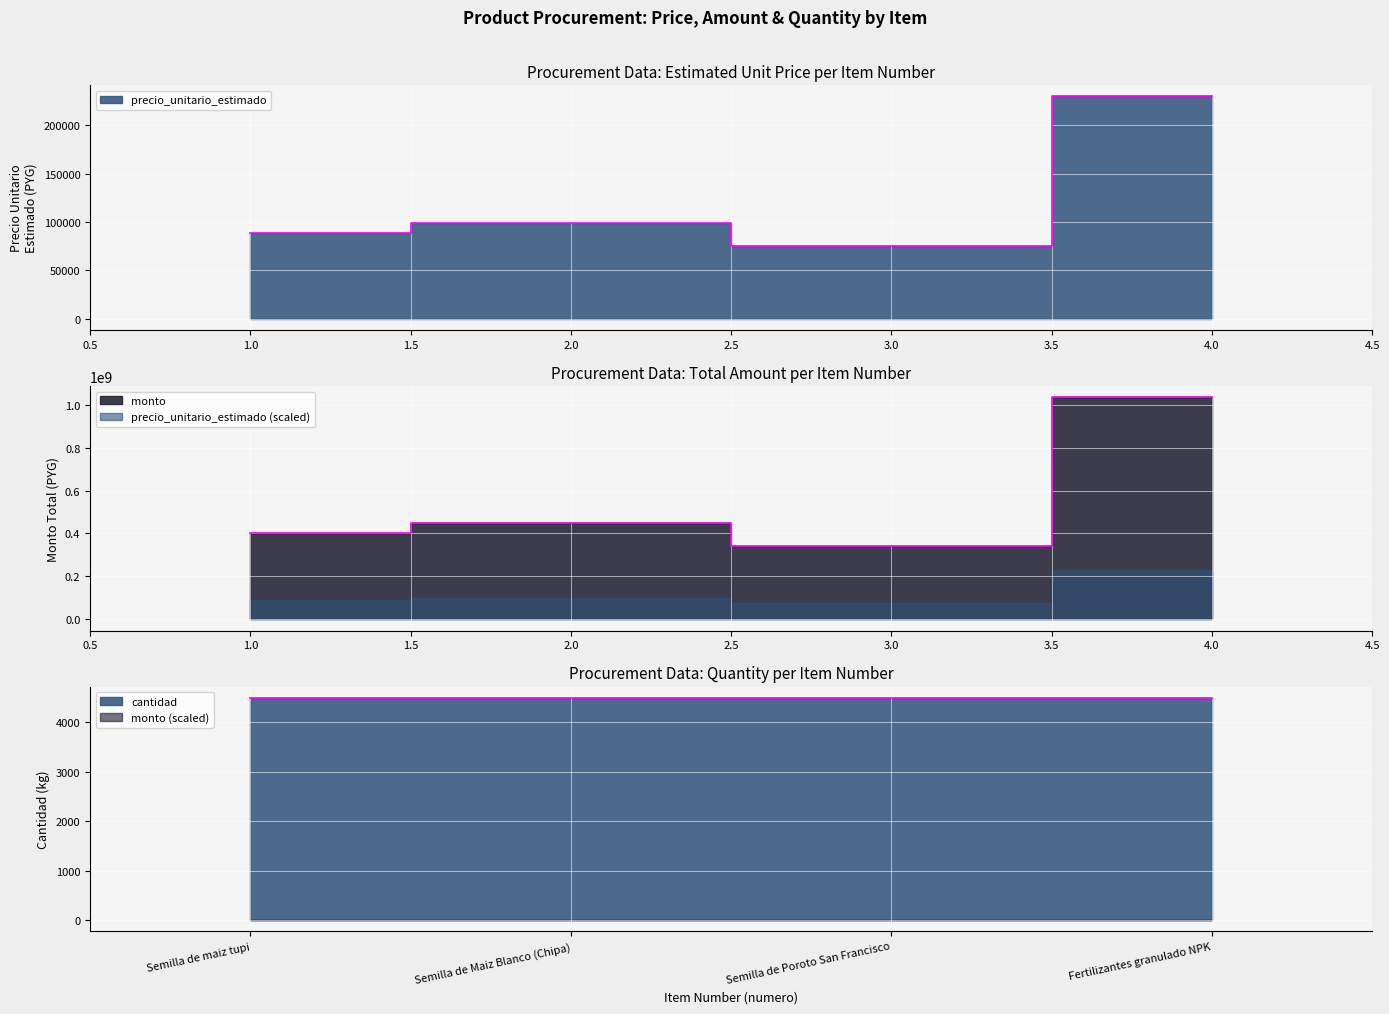

Between 2 and 4, which series saw the biggest shift?

monto